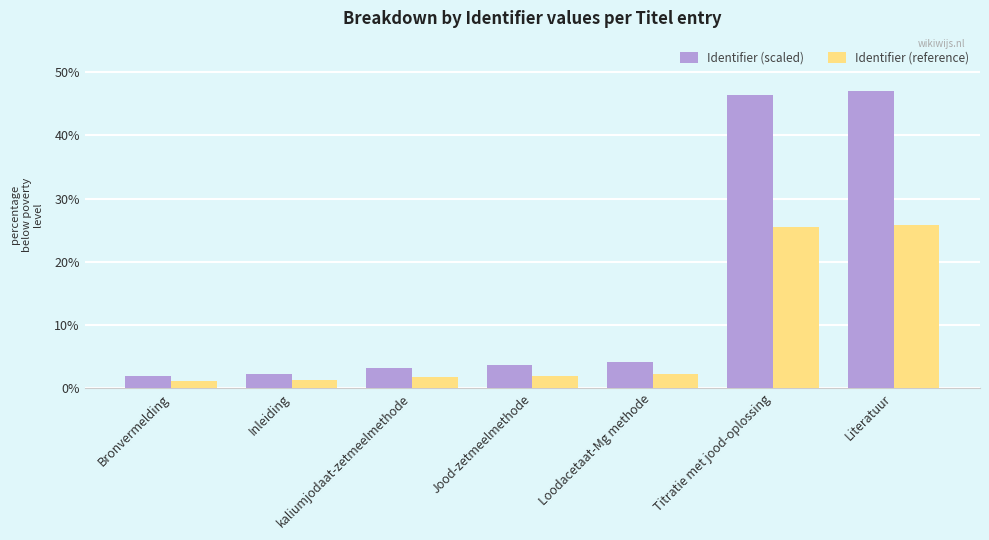

How many groups of bars are there?

7